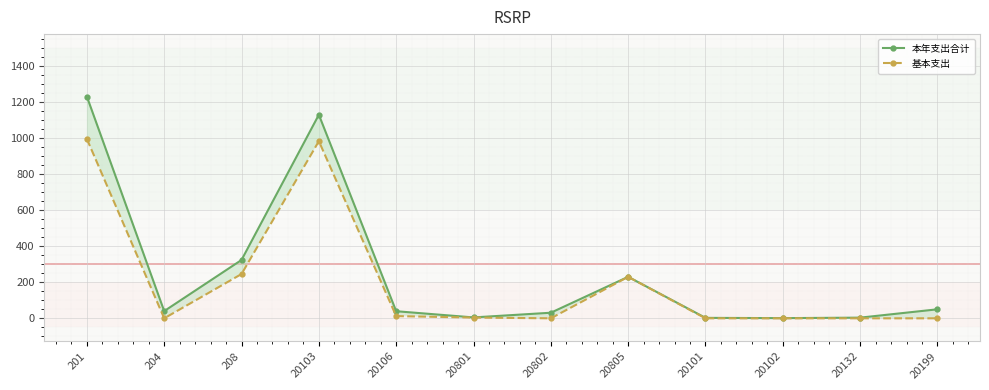

Is it true that 本年支出合计 equals 2.5 at 20101?

True